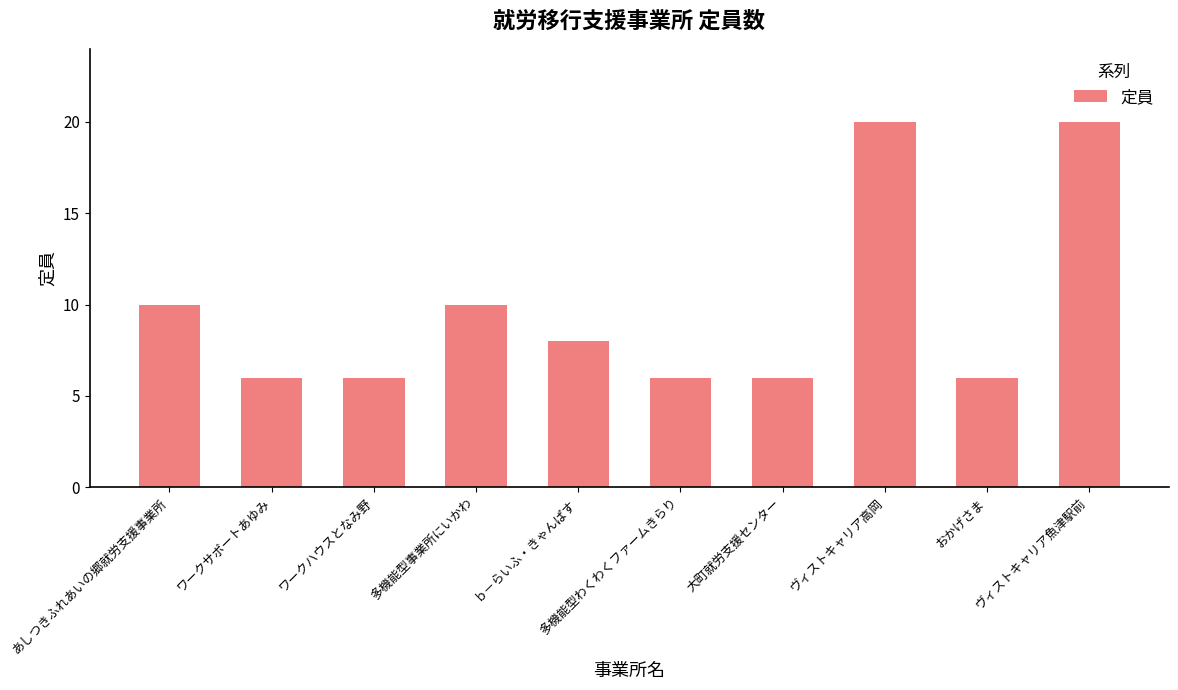

What is the ratio of the value at ヴィストキャリア高岡 to the value at 大町就労支援センター?

3.3